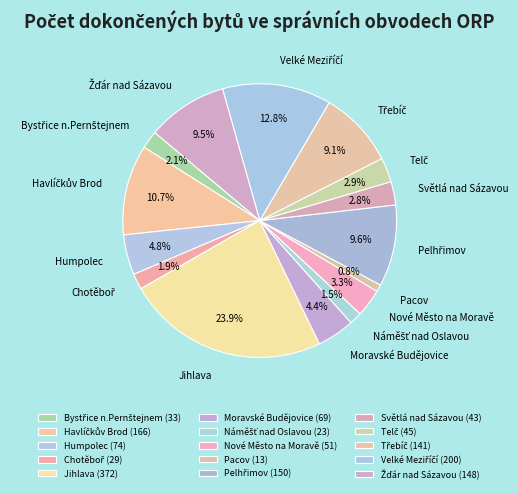

What portion of the pie excludes Jihlava?

76.1%